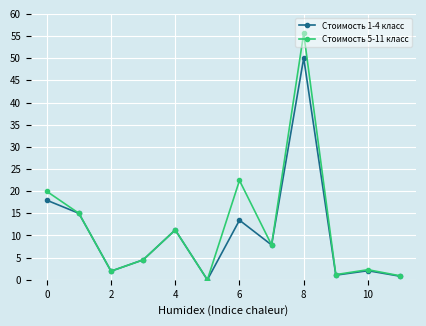

What is the average value of the Стоимость 1-4 класс series?

10.5